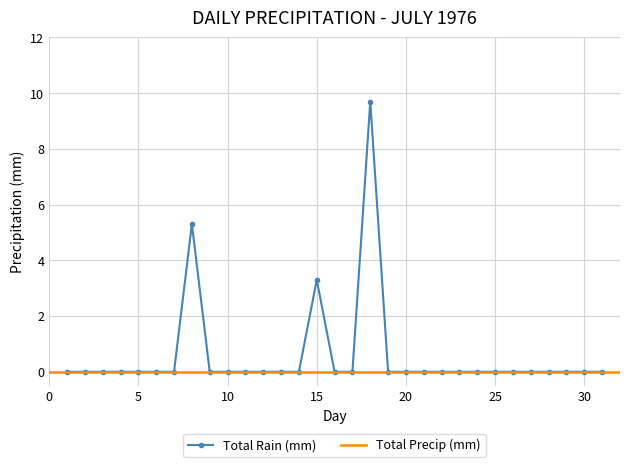

Rank the categories by value from highest to lowest.

18, 8, 15, 1, 2, 3, 4, 5, 6, 7, 9, 10, 11, 12, 13, 14, 16, 17, 19, 20, 21, 22, 23, 24, 25, 26, 27, 28, 29, 30, 31